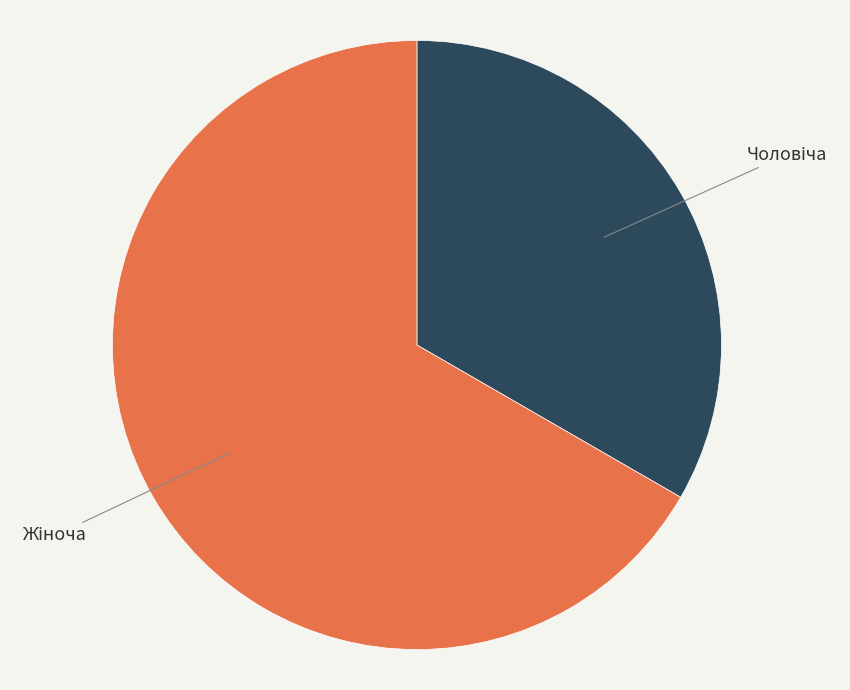

Is there a majority slice in this chart?

Yes